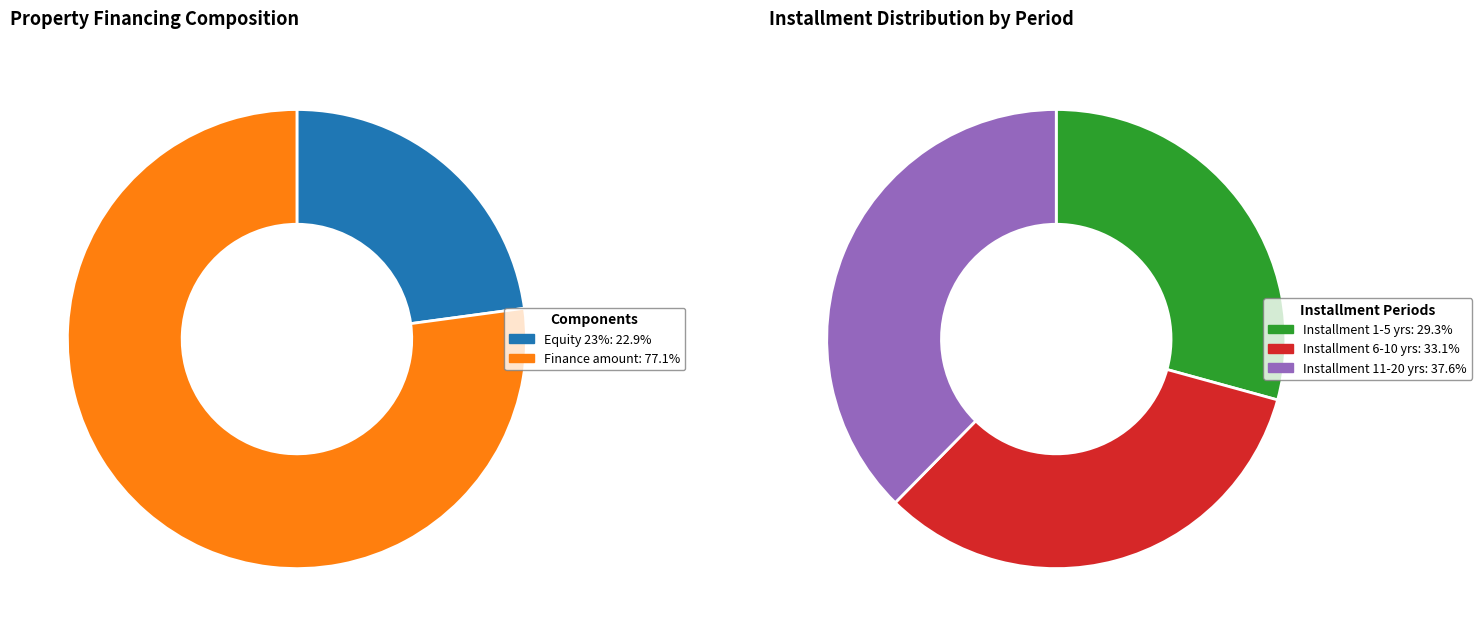

Is the sum of Value of Property and Finance amount greater than half?

Yes